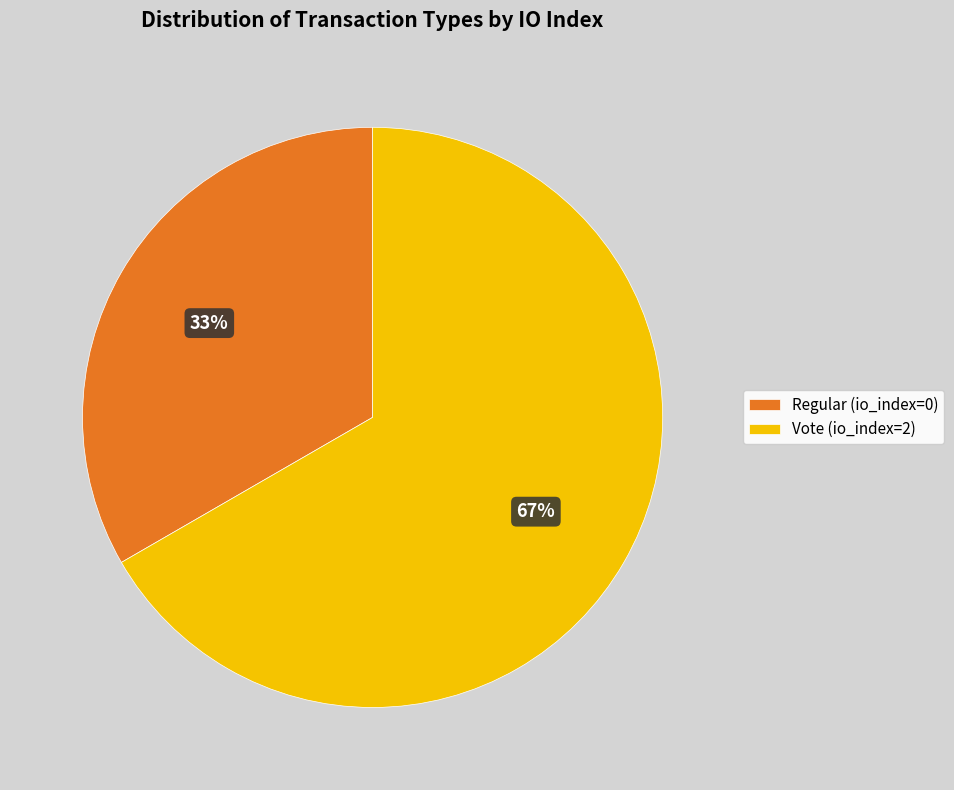

Is there a majority slice in this chart?

Yes